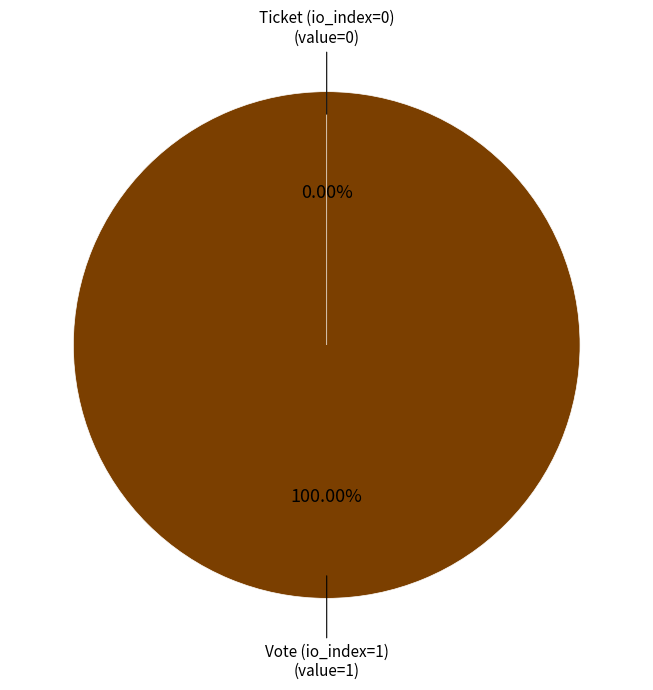

To the nearest percent, what is the average slice percentage?

50%